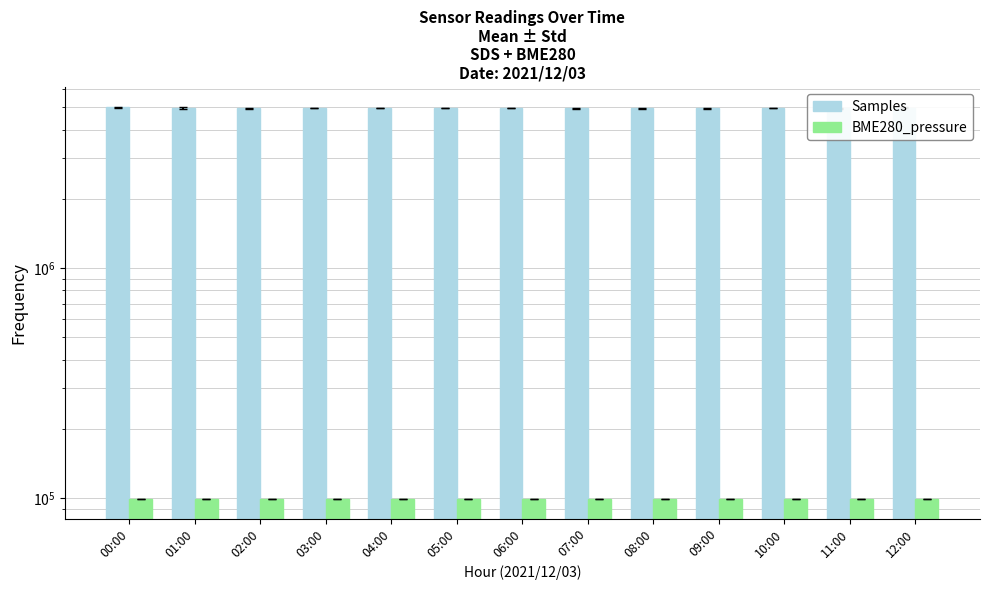

What value does the Samples series have at 09:00?

4961889.0